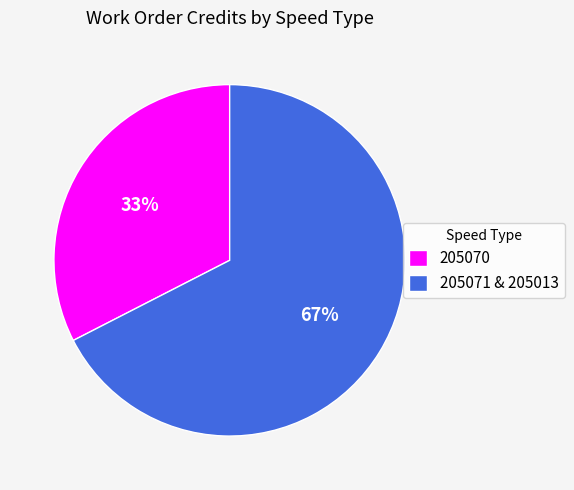

Which slice represents more than half of the pie?

205071 & 205013